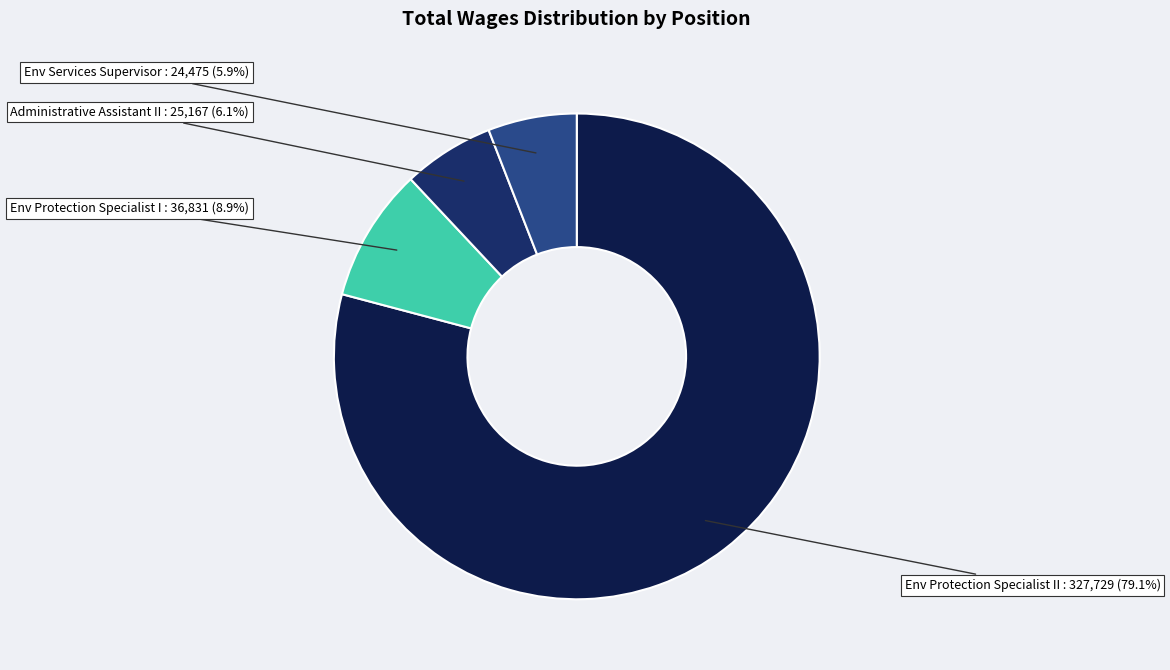

True or false: Env Protection Specialist II accounts for 79% of the total.

True